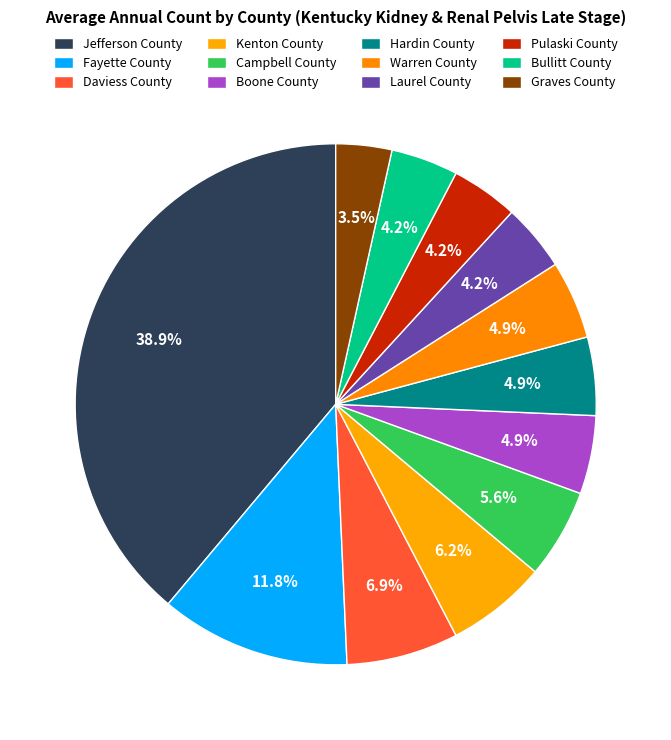

Which slice is the largest?

Jefferson County